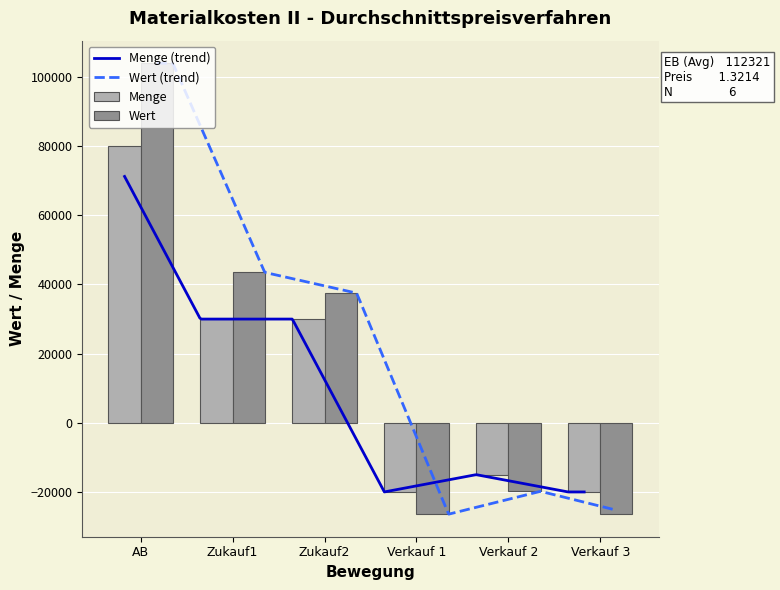

Where is Wert nearest to the value 38785?

Zukauf2